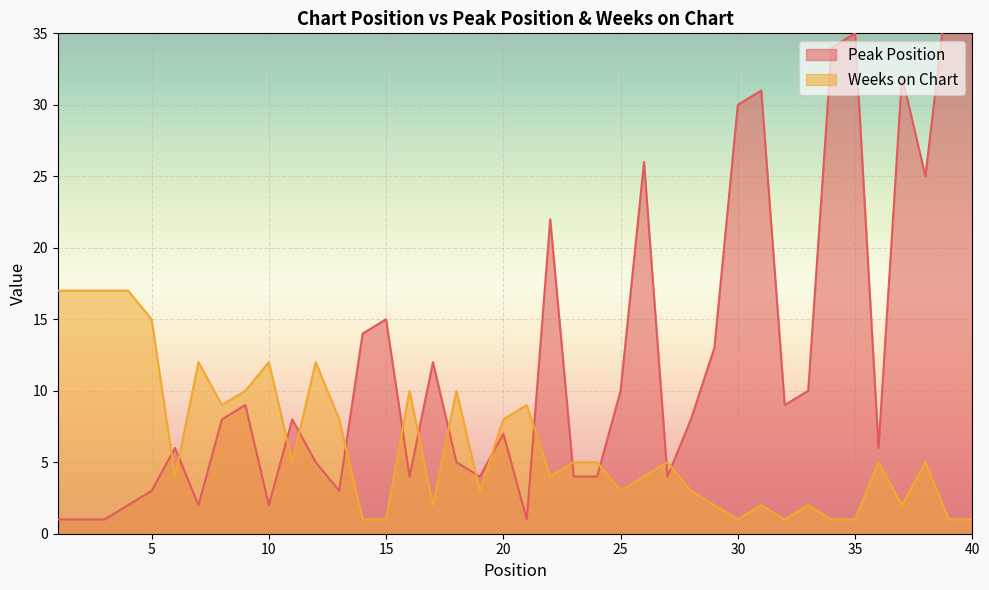

Which has a higher value, 9 or 27?

9